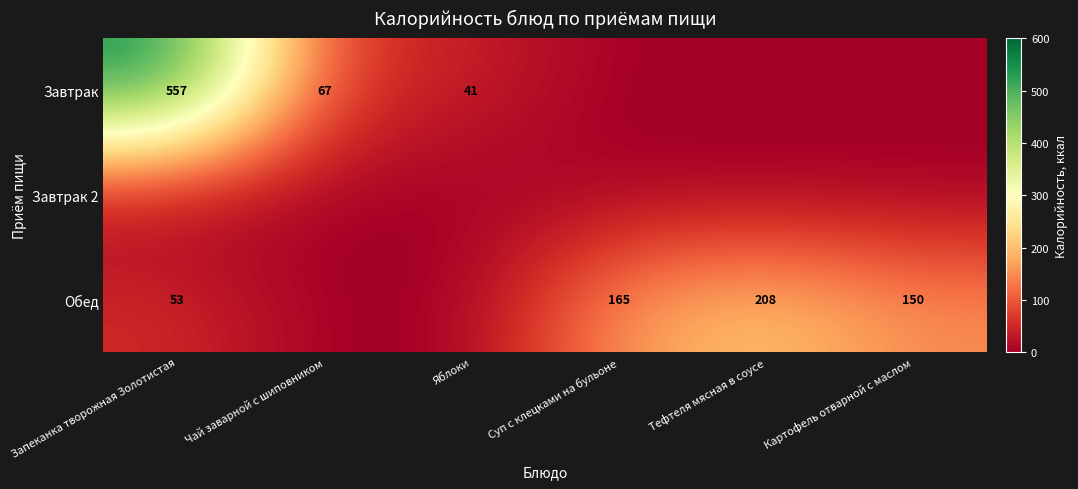

What is the difference between the Обед values at Суп с клецками на бульоне and Запеканка творожная Золотистая?

112